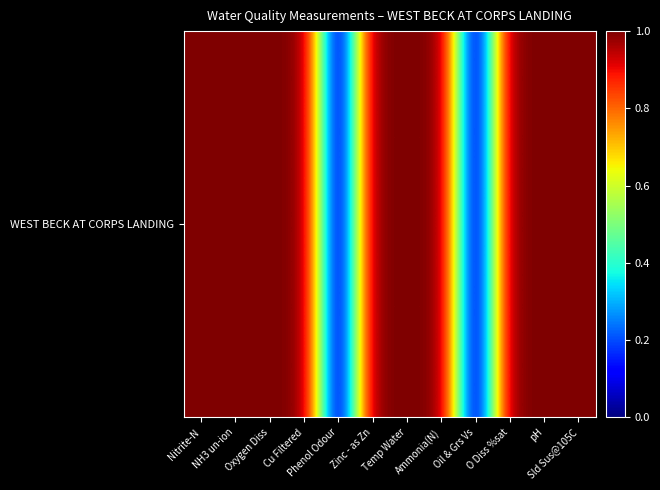

What is the sum of all values?

10